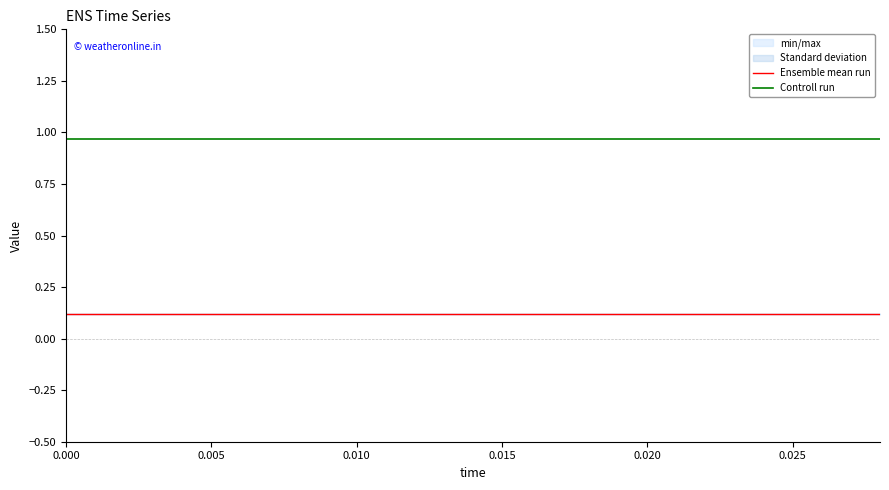

What is the average value of the Ensemble mean run series?

0.1